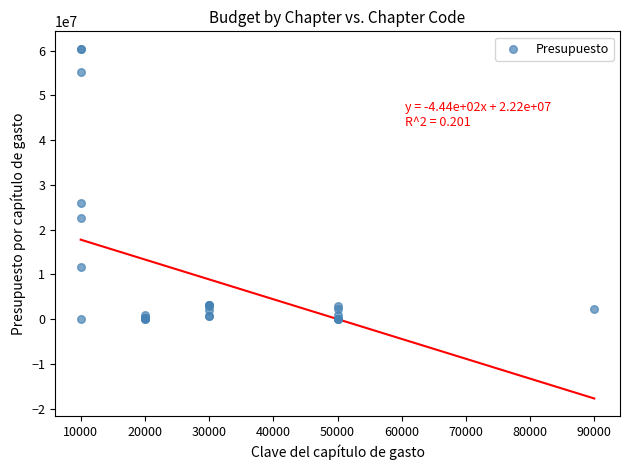

What Y value in the scatter plot is closest to 30210333?

25911270.5